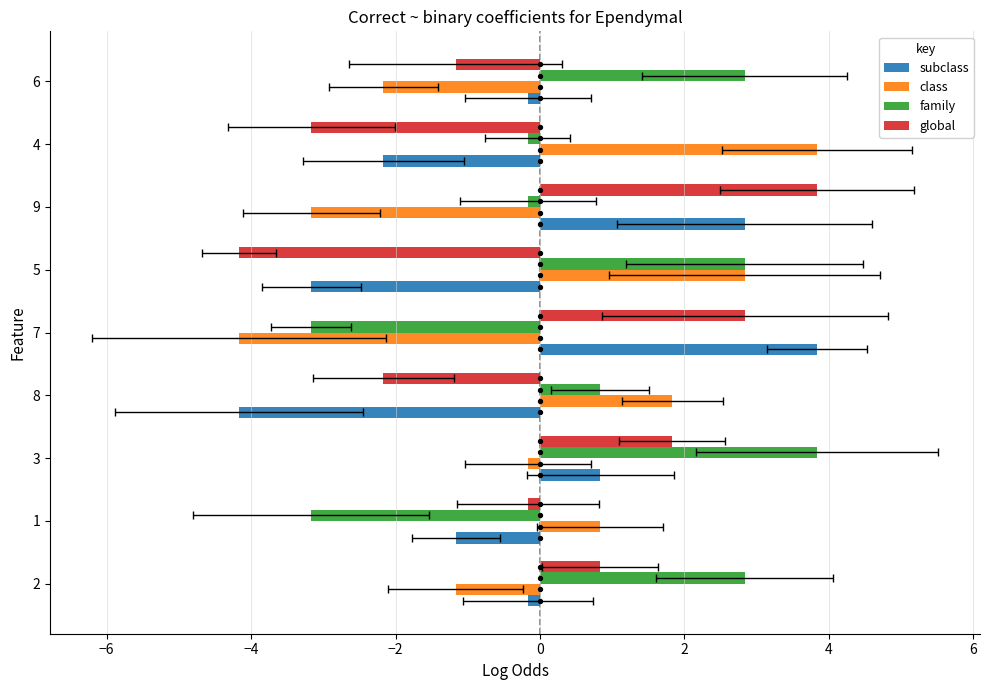

Which series contains the highest Y value?

subclass